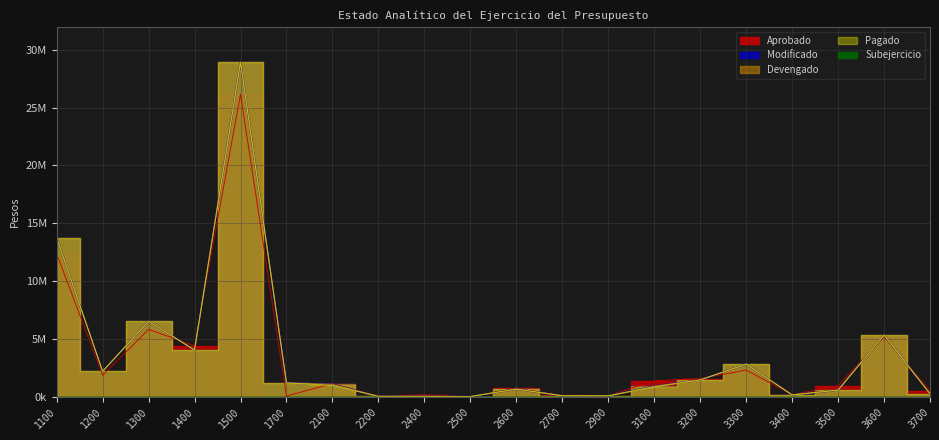

What is the minimum value shown in the chart?

991.0